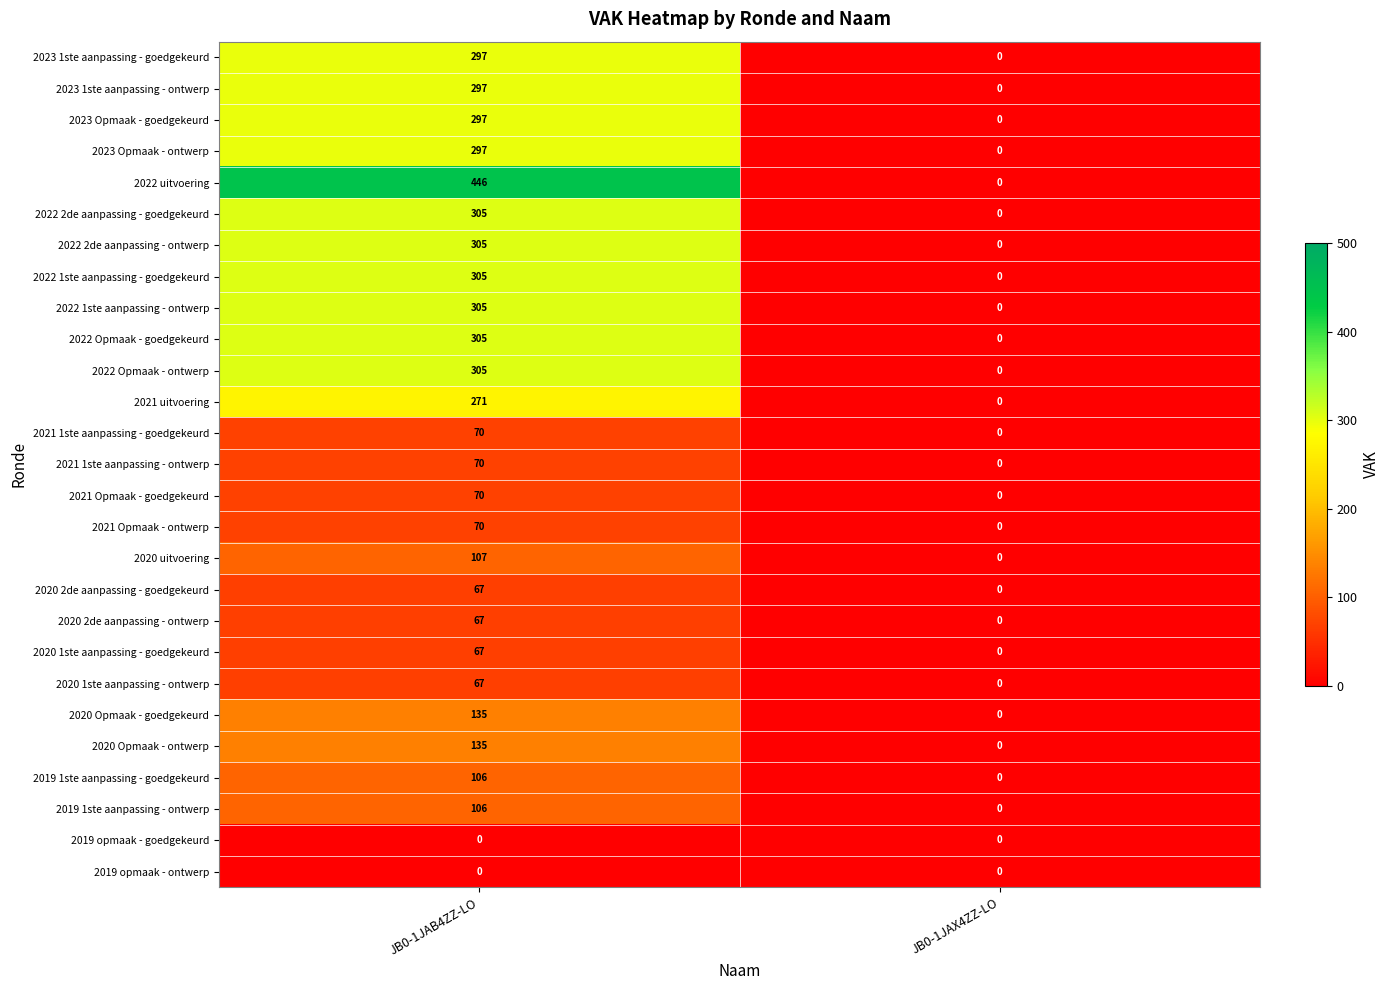

Which category has the highest value across all series?

JB0-1JAB4ZZ-LO